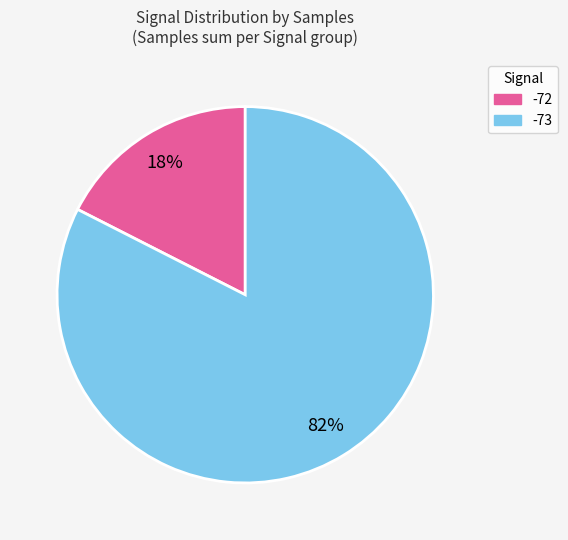

How many segments does this pie chart have?

2